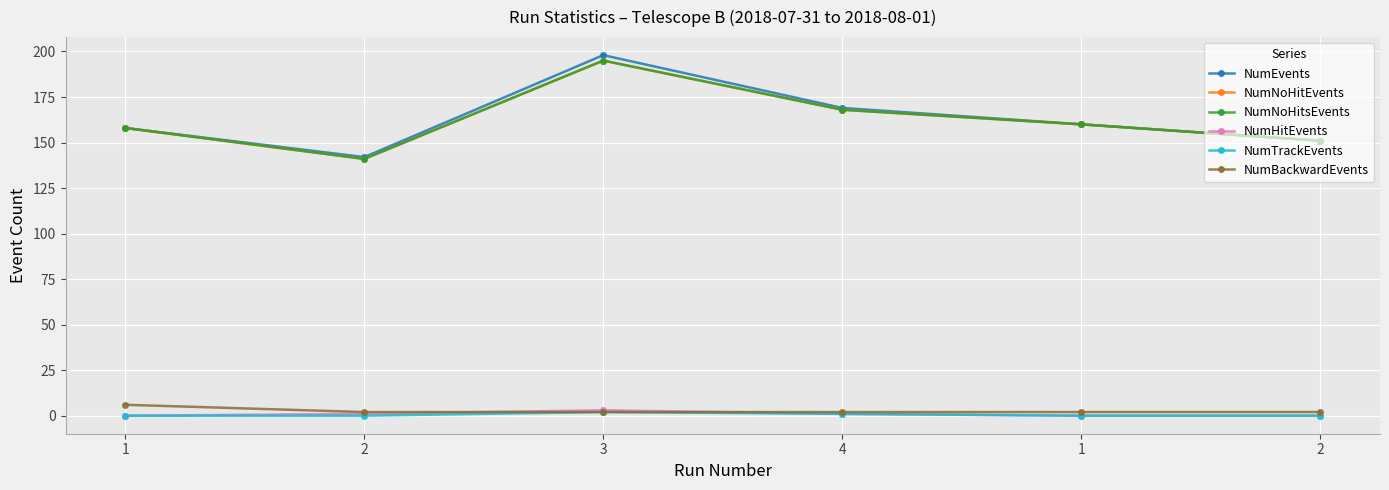

Reading right to left, list all the values displayed in this chart.

NumEvents: 151	160	169	198	142	158
NumNoHitEvents: 151	160	168	195	141	158
NumNoHitsEvents: 151	160	168	195	141	158
NumHitEvents: 0	0	1	3	1	0
NumTrackEvents: 0	0	1	2	0	0
NumBackwardEvents: 2	2	2	2	2	6